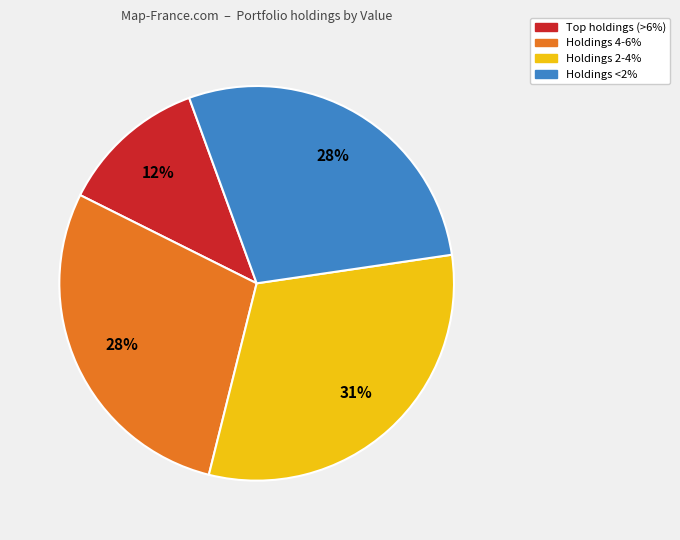

Is there a majority slice in this chart?

No